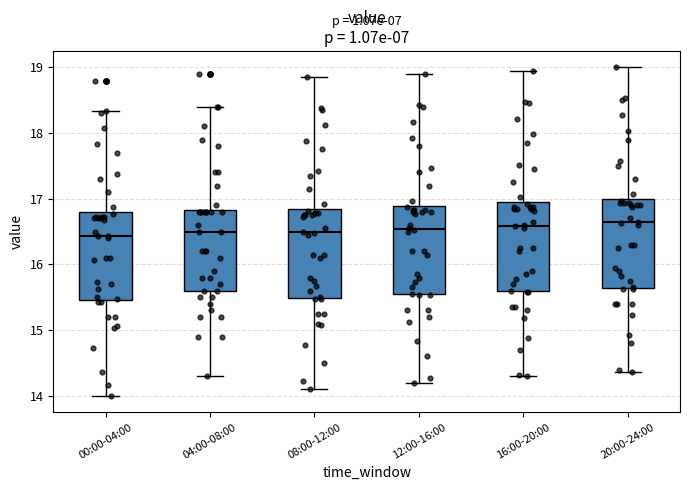

Reading left to right, read every box against the y-axis: the position of its median line, the range the box covers, and the ends of its whiskers. The values are not printed on the chart, so give them approximately, as read against the axis.

00:00-04:00: median 16.4, box 15.5 to 16.8, whiskers 14.0 to 18.3
04:00-08:00: median 16.5, box 15.6 to 16.8, whiskers 14.3 to 18.4
08:00-12:00: median 16.5, box 15.5 to 16.8, whiskers 14.1 to 18.9
12:00-16:00: median 16.5, box 15.5 to 16.9, whiskers 14.2 to 18.9
16:00-20:00: median 16.6, box 15.6 to 16.9, whiskers 14.3 to 19.0
20:00-24:00: median 16.6, box 15.6 to 17.0, whiskers 14.4 to 19.0